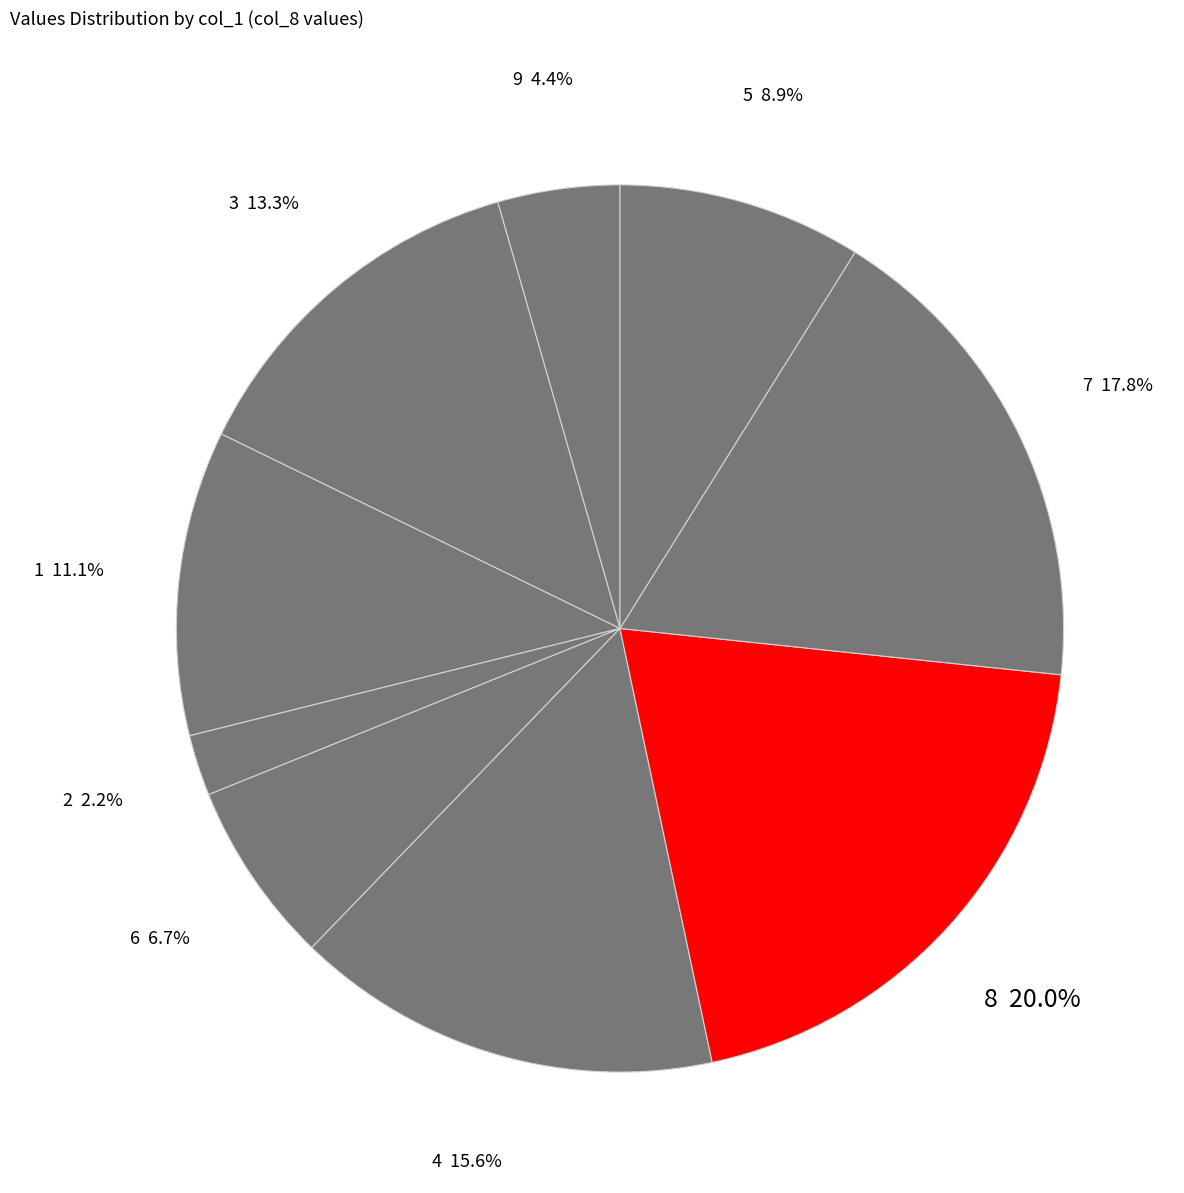

Which category has the biggest portion of the pie?

8